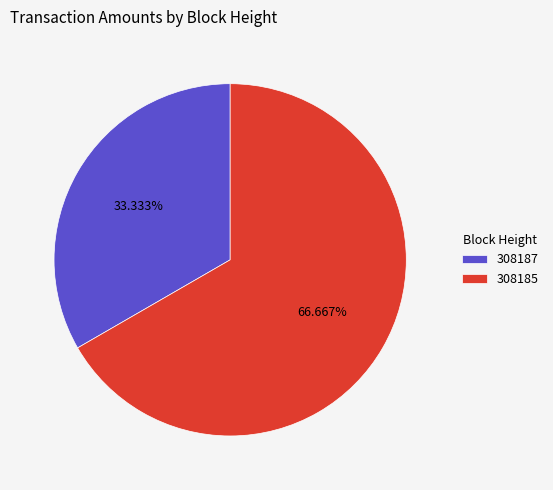

To the nearest percent, what portion does 308185 represent?

67%